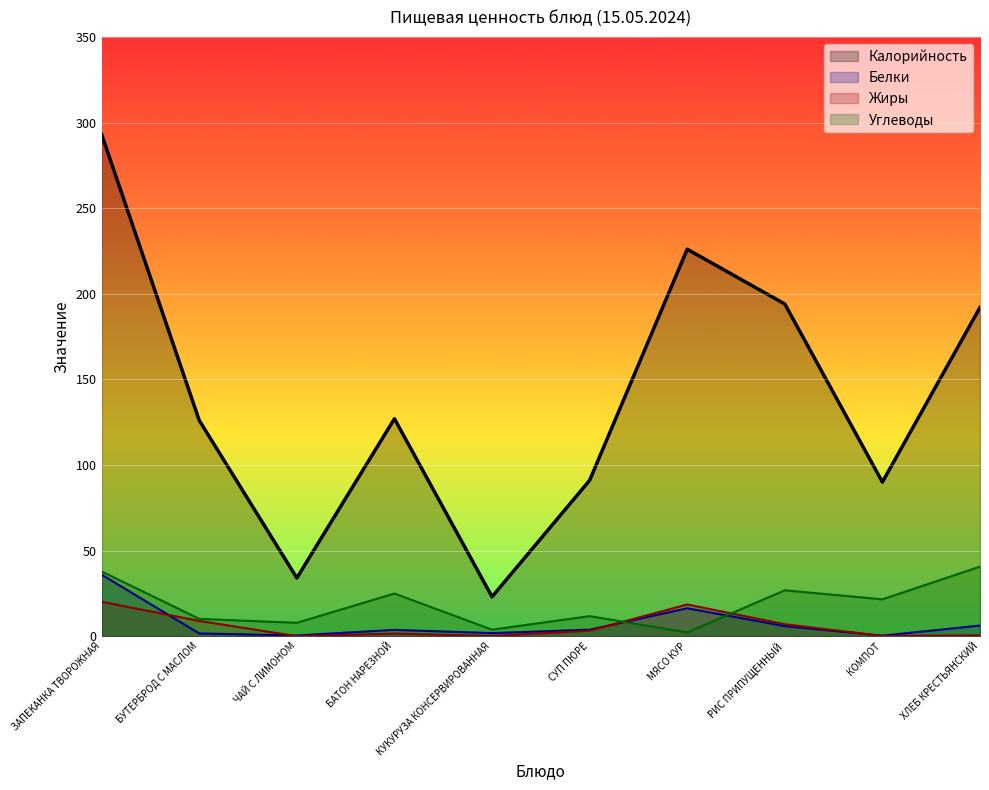

What is the value of the Калорийность point at the 1st from the left?

293.0